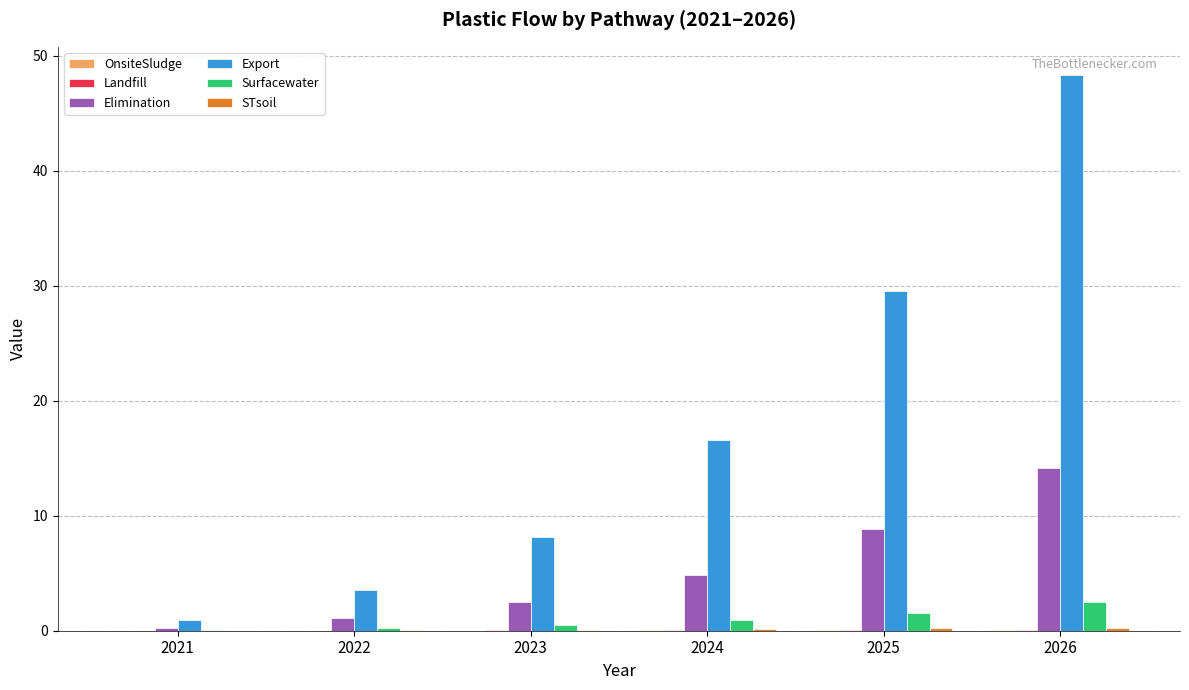

At which category is the sum across all series the highest?

2026